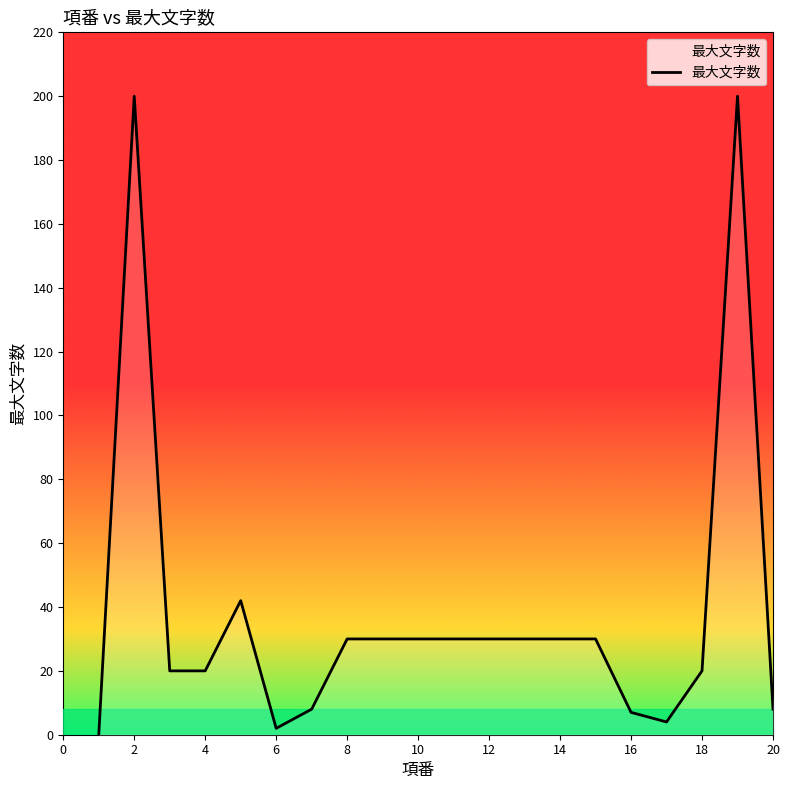

What is the maximum value shown in the chart?

200